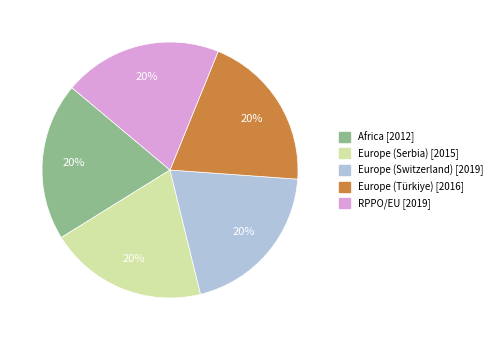

Does any single category account for the majority?

No